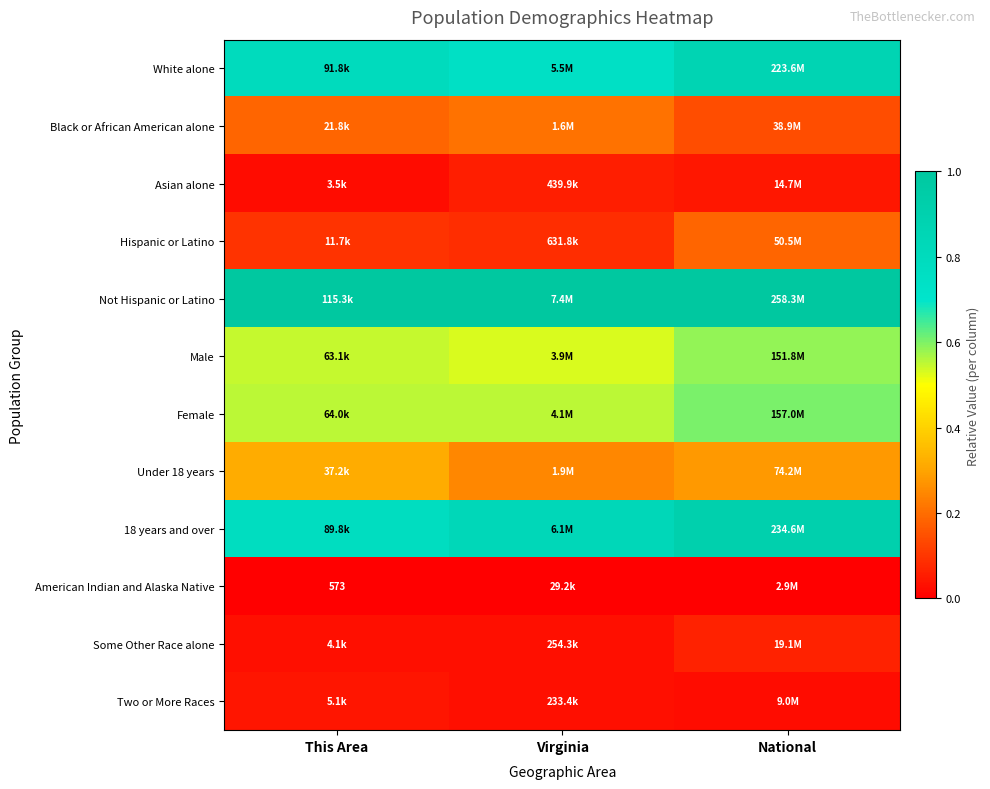

True or false: Black or African American alone has a value of 0.3 at Virginia.

False